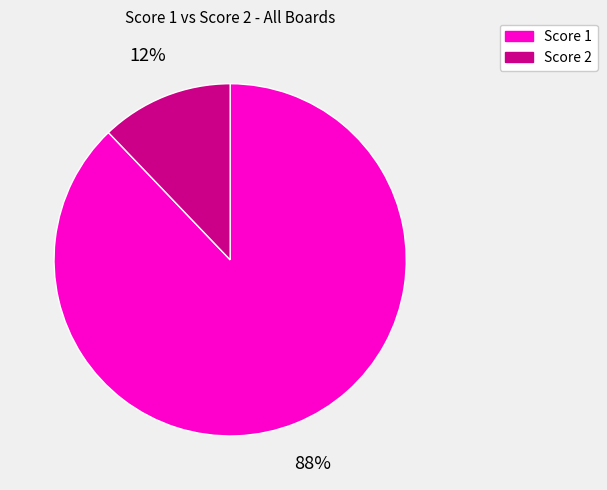

To the nearest percent, what is the average slice percentage?

50%